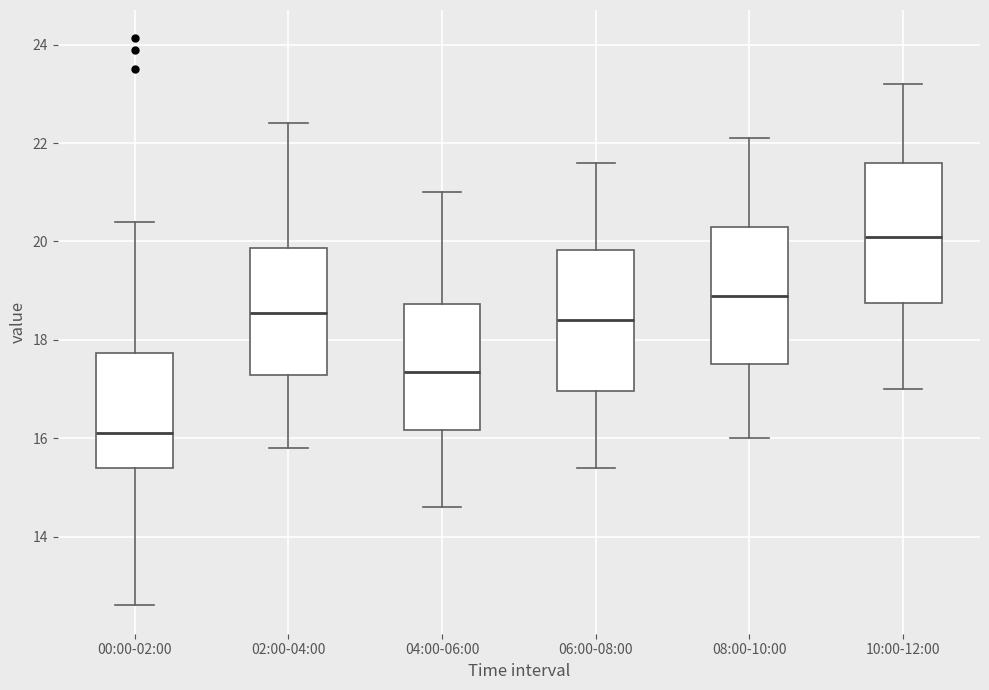

Reading left to right, transcribe this box plot: for each box, give where its median line is, the range the box spans, and where its two whiskers end, as read against the y-axis. The values are not printed on the chart, so give them approximately, as read against the axis.

00:00-02:00: median 16.2, box 15.4 to 17.8, whiskers 12.6 to 20.4
02:00-04:00: median 18.6, box 17.2 to 19.8, whiskers 15.8 to 22.4
04:00-06:00: median 17.4, box 16.2 to 18.8, whiskers 14.6 to 21.0
06:00-08:00: median 18.4, box 17.0 to 19.8, whiskers 15.4 to 21.6
08:00-10:00: median 19.0, box 17.6 to 20.4, whiskers 16.0 to 22.2
10:00-12:00: median 20.2, box 18.8 to 21.6, whiskers 17.0 to 23.2